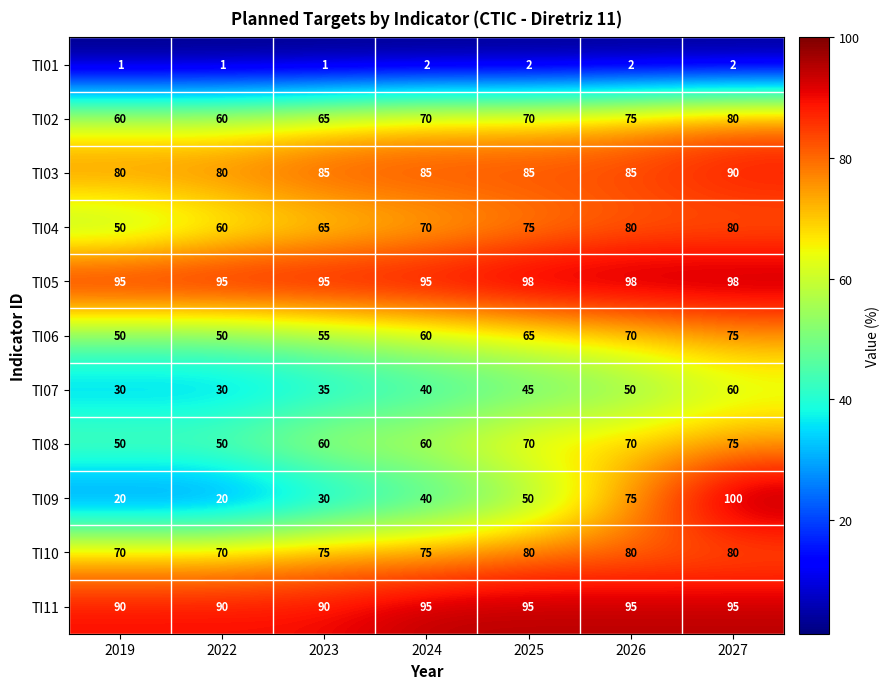

At which category is the sum across all series the highest?

2027